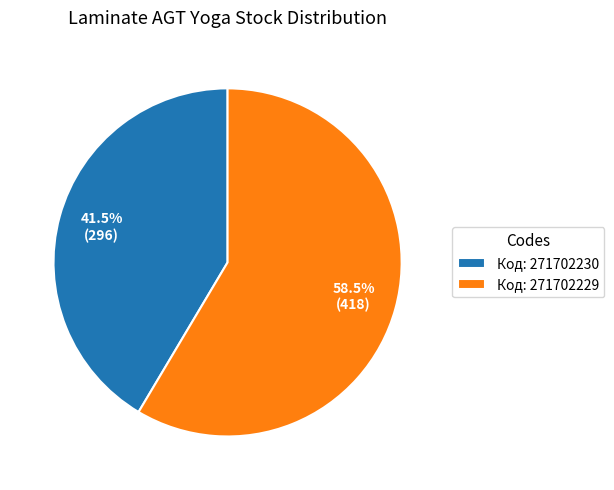

Rank the categories by value from highest to lowest.

Код: 271702229, Код: 271702230